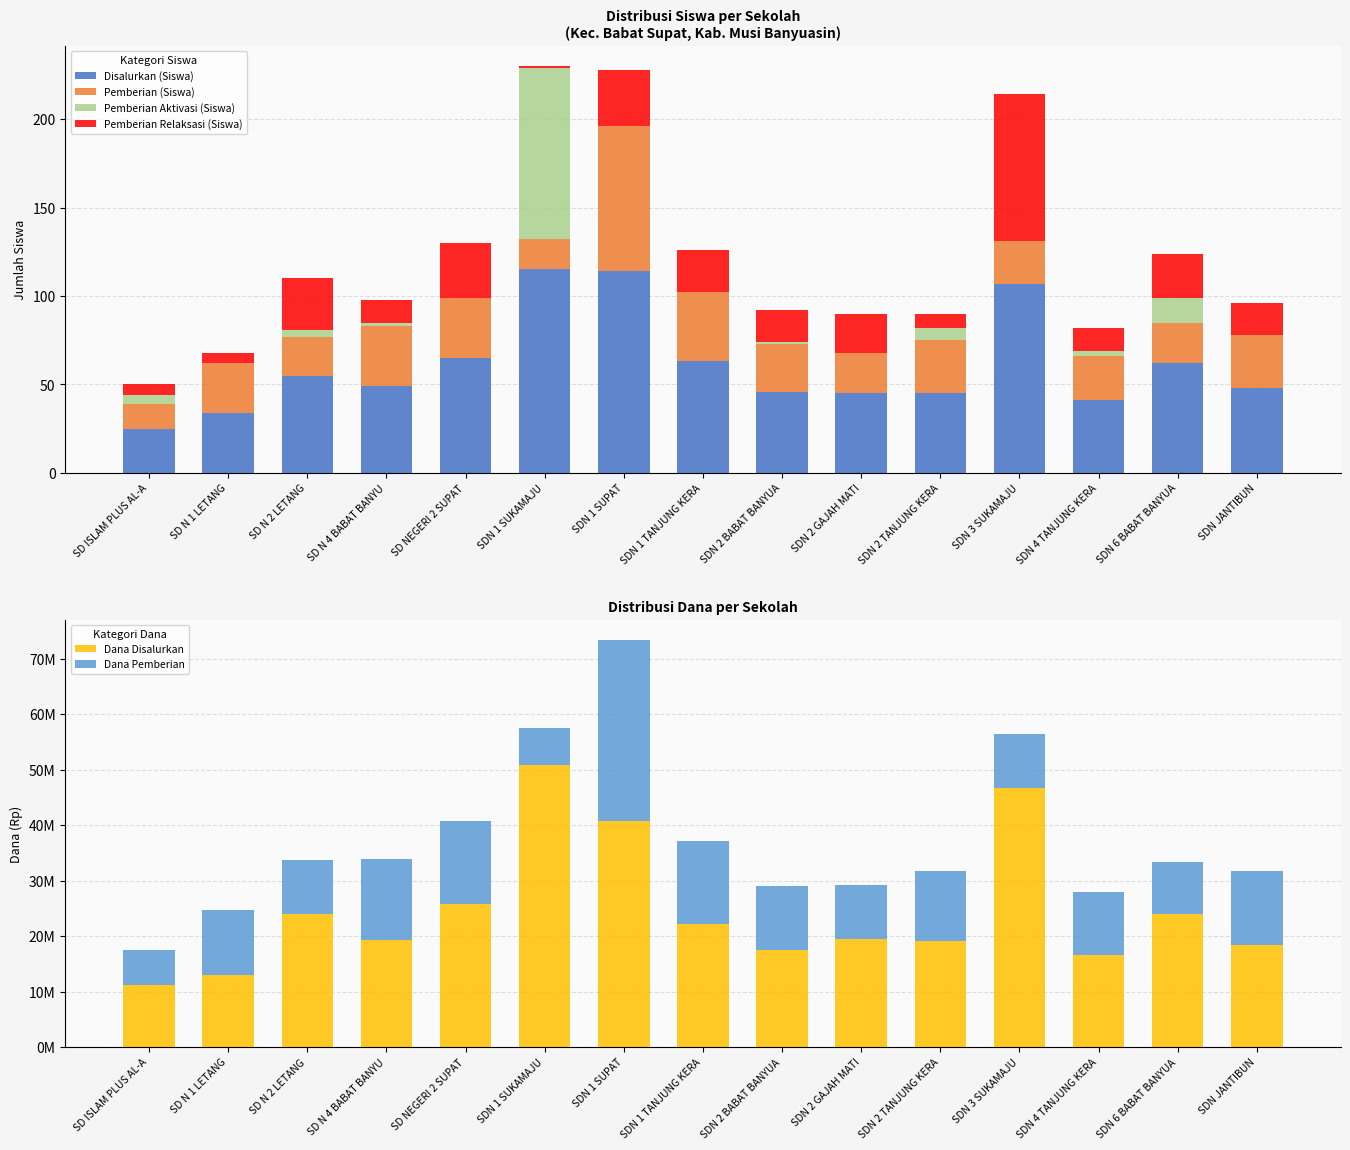

What is the difference between the highest and lowest values at SD N 1 LETANG?

13050000